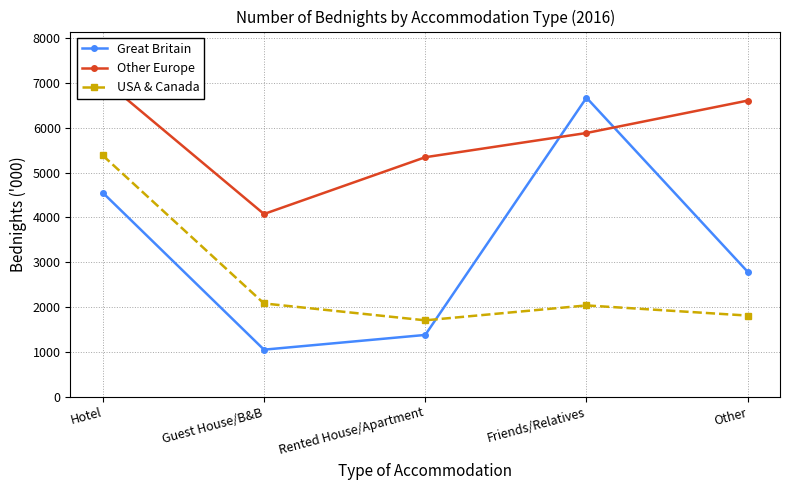

How many values in the Other Europe series exceed 5886?

2